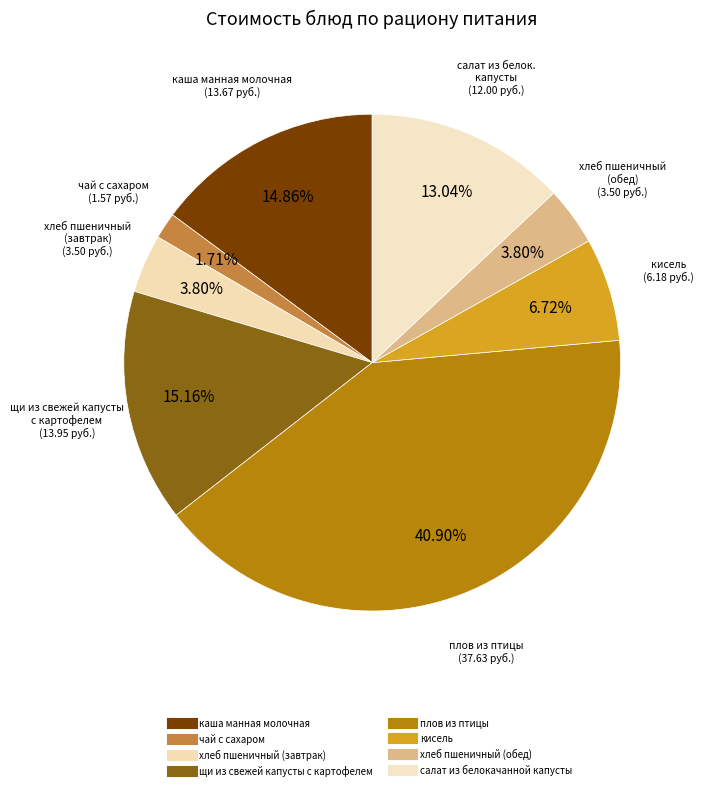

To the nearest percent, what is the difference between the largest and smallest slice percentages?

39%